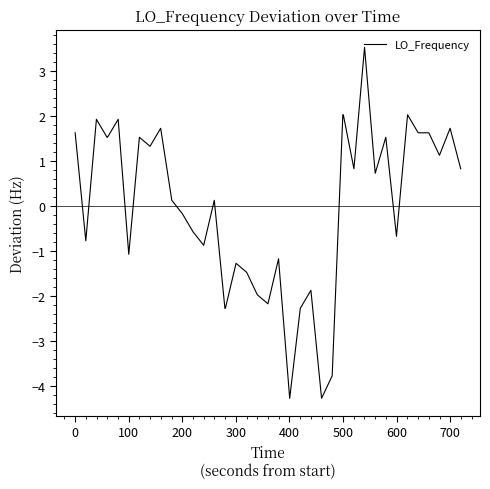

How many positive values are there?

22